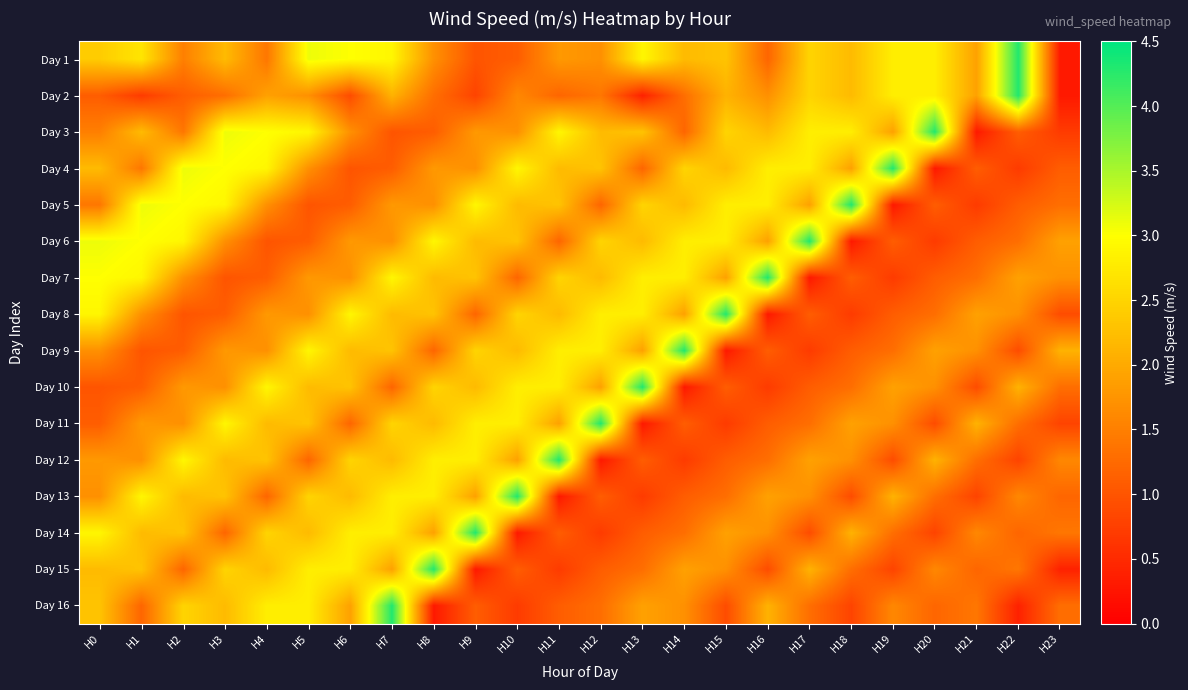

Reading left to right, transcribe all the data shown in this chart.

Day 1: H0=2.4	H1=2.7	H2=1.5	H3=2.2	H4=1.4	H5=3.1	H6=3.0	H7=2.9	H8=1.7	H9=1.0	H10=1.1	H11=1.8	H12=1.7	H13=2.9	H14=2.2	H15=2.3	H16=1.2	H17=2.5	H18=2.2	H19=2.8	H20=2.8	H21=1.9	H22=4.3	H23=0.3
Day 2: H0=1.1	H1=0.7	H2=1.1	H3=1.3	H4=1.9	H5=1.7	H6=0.9	H7=2.1	H8=1.3	H9=0.8	H10=1.6	H11=1.2	H12=1.4	H13=0.4	H14=1.3	H15=2.1	H16=1.7	H17=2.5	H18=2.2	H19=2.8	H20=2.8	H21=1.9	H22=4.3	H23=0.3
Day 3: H0=1.5	H1=2.2	H2=1.4	H3=3.1	H4=3.0	H5=2.9	H6=1.7	H7=1.0	H8=1.1	H9=1.8	H10=1.7	H11=2.9	H12=2.2	H13=2.3	H14=1.2	H15=2.5	H16=2.2	H17=2.8	H18=2.8	H19=1.9	H20=4.3	H21=0.3	H22=1.1	H23=0.7
Day 4: H0=2.2	H1=1.4	H2=3.1	H3=3.0	H4=2.9	H5=1.7	H6=1.0	H7=1.1	H8=1.8	H9=1.7	H10=2.9	H11=2.2	H12=2.3	H13=1.2	H14=2.5	H15=2.2	H16=2.8	H17=2.8	H18=1.9	H19=4.3	H20=0.3	H21=1.1	H22=0.7	H23=1.1
Day 5: H0=1.4	H1=3.1	H2=3.0	H3=2.9	H4=1.7	H5=1.0	H6=1.1	H7=1.8	H8=1.7	H9=2.9	H10=2.2	H11=2.3	H12=1.2	H13=2.5	H14=2.2	H15=2.8	H16=2.8	H17=1.9	H18=4.3	H19=0.3	H20=1.1	H21=0.7	H22=1.1	H23=1.3
Day 6: H0=3.1	H1=3.0	H2=2.9	H3=1.7	H4=1.0	H5=1.1	H6=1.8	H7=1.7	H8=2.9	H9=2.2	H10=2.3	H11=1.2	H12=2.5	H13=2.2	H14=2.8	H15=2.8	H16=1.9	H17=4.3	H18=0.3	H19=1.1	H20=0.7	H21=1.1	H22=1.3	H23=1.9
Day 7: H0=3.0	H1=2.9	H2=1.7	H3=1.0	H4=1.1	H5=1.8	H6=1.7	H7=2.9	H8=2.2	H9=2.3	H10=1.2	H11=2.5	H12=2.2	H13=2.8	H14=2.8	H15=1.9	H16=4.3	H17=0.3	H18=1.1	H19=0.7	H20=1.1	H21=1.3	H22=1.9	H23=1.7
Day 8: H0=2.9	H1=1.7	H2=1.0	H3=1.1	H4=1.8	H5=1.7	H6=2.9	H7=2.2	H8=2.3	H9=1.2	H10=2.5	H11=2.2	H12=2.8	H13=2.8	H14=1.9	H15=4.3	H16=0.3	H17=1.1	H18=0.7	H19=1.1	H20=1.3	H21=1.9	H22=1.7	H23=0.9
Day 9: H0=1.7	H1=1.0	H2=1.1	H3=1.8	H4=1.7	H5=2.9	H6=2.2	H7=2.3	H8=1.2	H9=2.5	H10=2.2	H11=2.8	H12=2.8	H13=1.9	H14=4.3	H15=0.3	H16=1.1	H17=0.7	H18=1.1	H19=1.3	H20=1.9	H21=1.7	H22=0.9	H23=2.1
Day 10: H0=1.0	H1=1.1	H2=1.8	H3=1.7	H4=2.9	H5=2.2	H6=2.3	H7=1.2	H8=2.5	H9=2.2	H10=2.8	H11=2.8	H12=1.9	H13=4.3	H14=0.3	H15=1.1	H16=0.7	H17=1.1	H18=1.3	H19=1.9	H20=1.7	H21=0.9	H22=2.1	H23=1.3
Day 11: H0=1.1	H1=1.8	H2=1.7	H3=2.9	H4=2.2	H5=2.3	H6=1.2	H7=2.5	H8=2.2	H9=2.8	H10=2.8	H11=1.9	H12=4.3	H13=0.3	H14=1.1	H15=0.7	H16=1.1	H17=1.3	H18=1.9	H19=1.7	H20=0.9	H21=2.1	H22=1.3	H23=0.8
Day 12: H0=1.8	H1=1.7	H2=2.9	H3=2.2	H4=2.3	H5=1.2	H6=2.5	H7=2.2	H8=2.8	H9=2.8	H10=1.9	H11=4.3	H12=0.3	H13=1.1	H14=0.7	H15=1.1	H16=1.3	H17=1.9	H18=1.7	H19=0.9	H20=2.1	H21=1.3	H22=0.8	H23=1.6
Day 13: H0=1.7	H1=2.9	H2=2.2	H3=2.3	H4=1.2	H5=2.5	H6=2.2	H7=2.8	H8=2.8	H9=1.9	H10=4.3	H11=0.3	H12=1.1	H13=0.7	H14=1.1	H15=1.3	H16=1.9	H17=1.7	H18=0.9	H19=2.1	H20=1.3	H21=0.8	H22=1.6	H23=1.2
Day 14: H0=2.9	H1=2.2	H2=2.3	H3=1.2	H4=2.5	H5=2.2	H6=2.8	H7=2.8	H8=1.9	H9=4.3	H10=0.3	H11=1.1	H12=0.7	H13=1.1	H14=1.3	H15=1.9	H16=1.7	H17=0.9	H18=2.1	H19=1.3	H20=0.8	H21=1.6	H22=1.2	H23=1.4
Day 15: H0=2.2	H1=2.3	H2=1.2	H3=2.5	H4=2.2	H5=2.8	H6=2.8	H7=1.9	H8=4.3	H9=0.3	H10=1.1	H11=0.7	H12=1.1	H13=1.3	H14=1.9	H15=1.7	H16=0.9	H17=2.1	H18=1.3	H19=0.8	H20=1.6	H21=1.2	H22=1.4	H23=0.4
Day 16: H0=2.3	H1=1.2	H2=2.5	H3=2.2	H4=2.8	H5=2.8	H6=1.9	H7=4.3	H8=0.3	H9=1.1	H10=0.7	H11=1.1	H12=1.3	H13=1.9	H14=1.7	H15=0.9	H16=2.1	H17=1.3	H18=0.8	H19=1.6	H20=1.2	H21=1.4	H22=0.4	H23=1.3